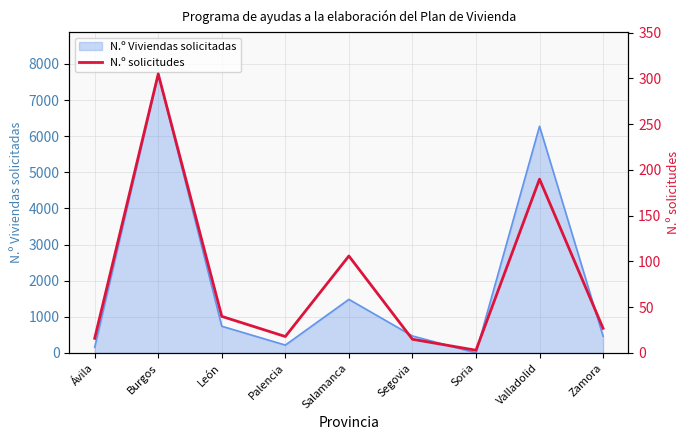

Where is the data nearest to the value 154?

Valladolid